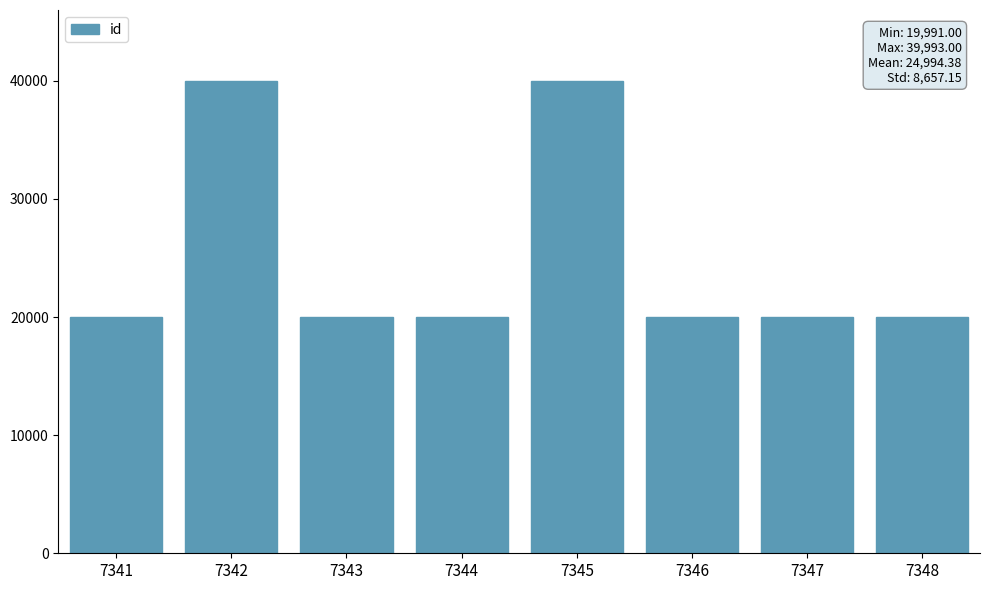

What is the average value?

24994